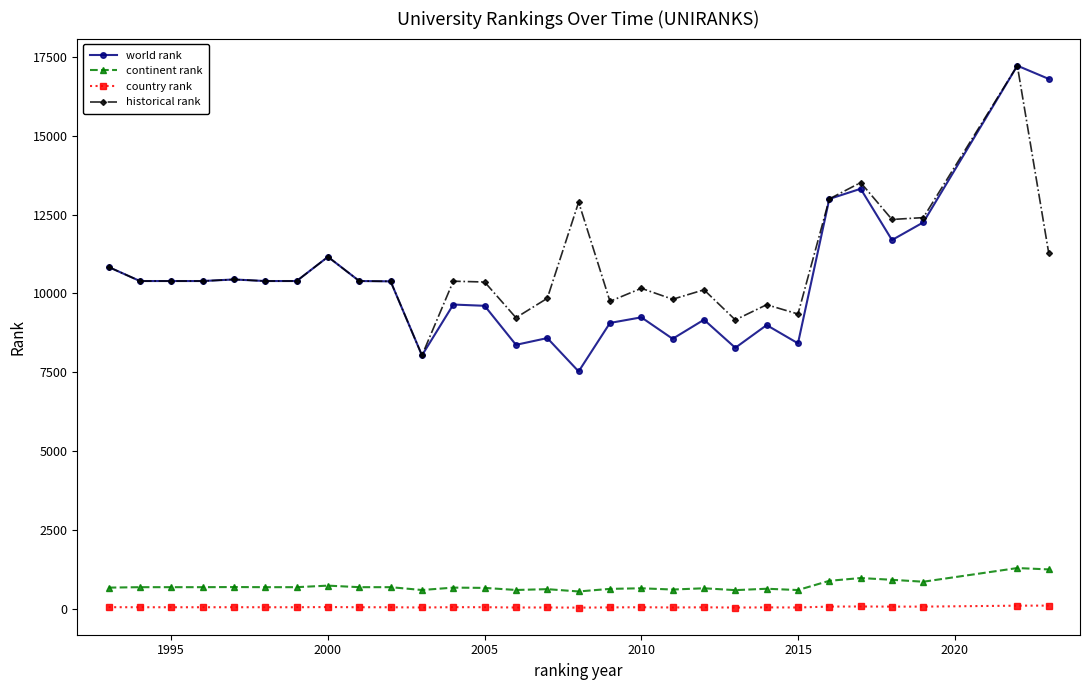

Which series has the widest spread of values?

world rank